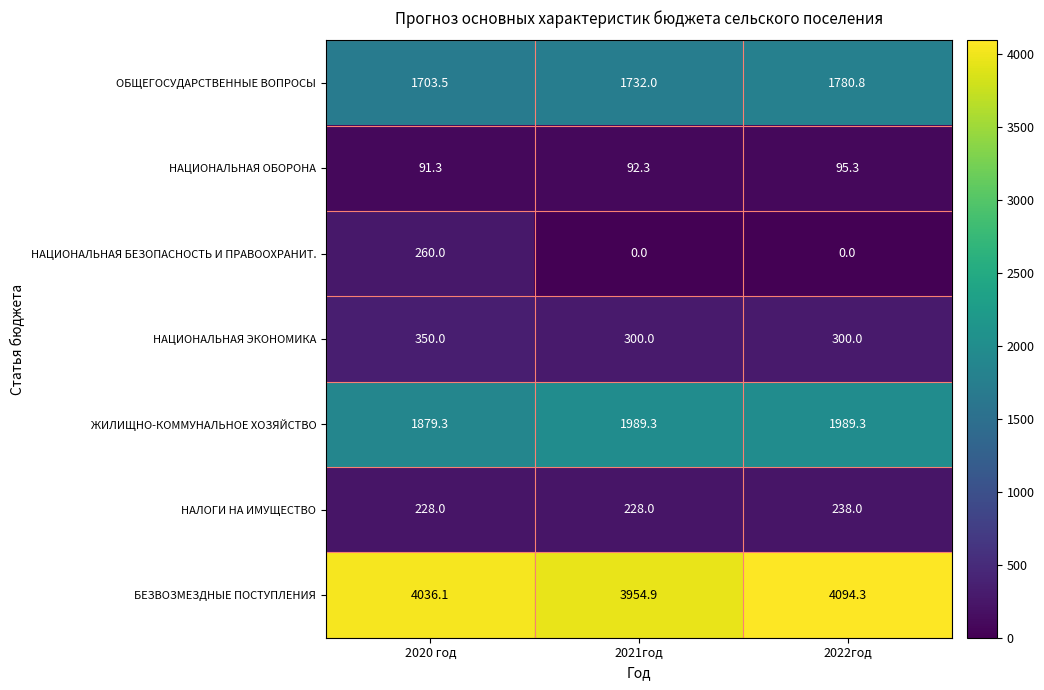

Which series has the widest spread of values?

НАЦИОНАЛЬНАЯ БЕЗОПАСНОСТЬ И ПРАВООХРАНИТ.